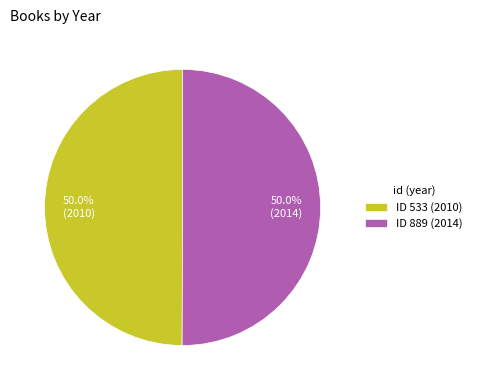

What percentage do ID 533 (2010) and ID 889 (2014) together represent?

100.0%